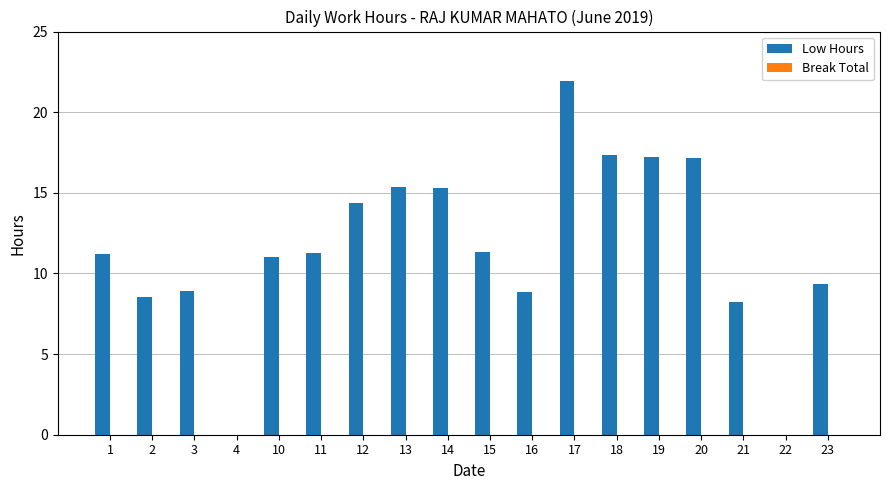

The chart shows a value of 8.5 at 20. True or false?

False